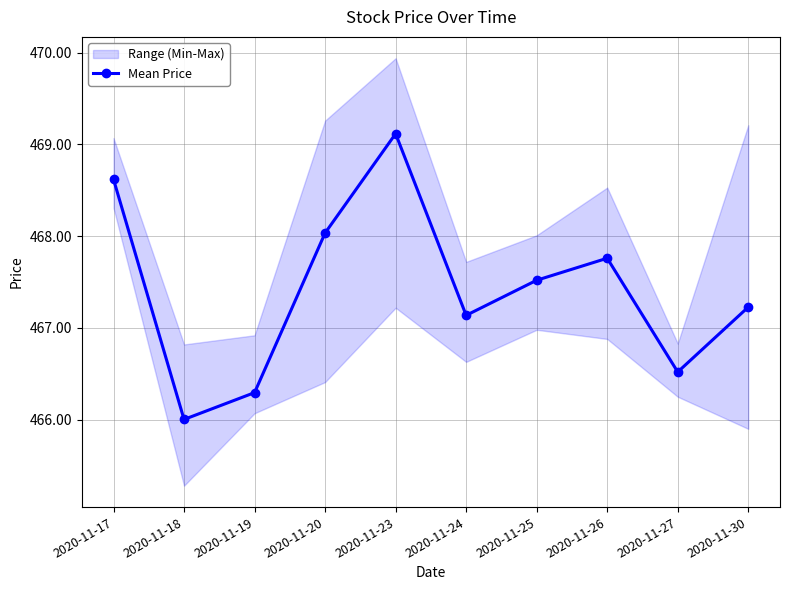

How many interior local valleys (lower than both neighbors) does the data have?

3